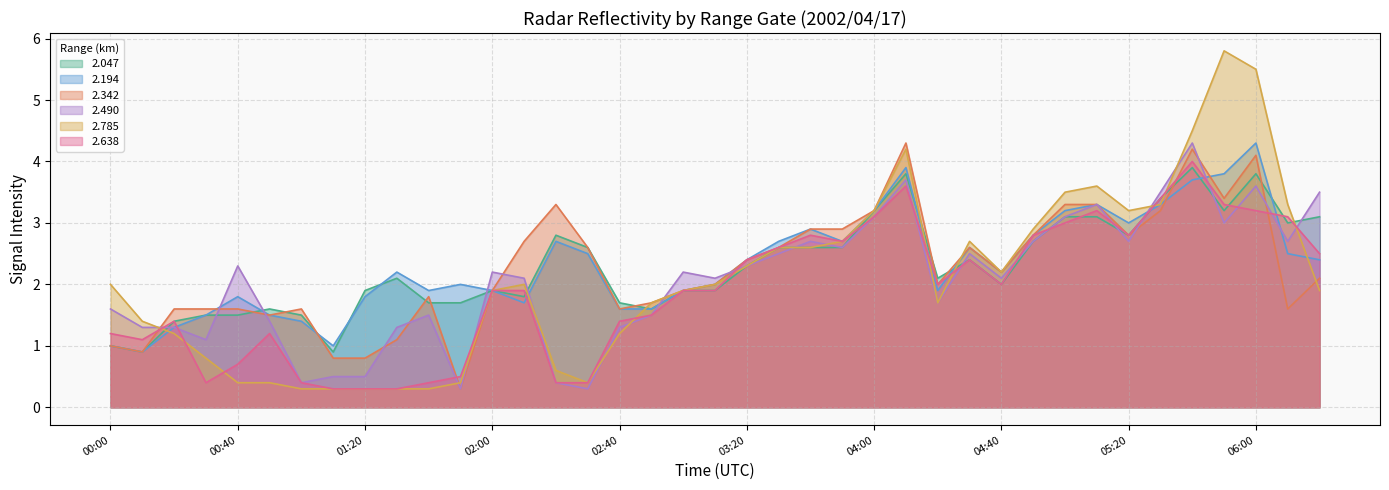

Where do 2.638 and 2.490 first cross each other?

00:10 and 00:20